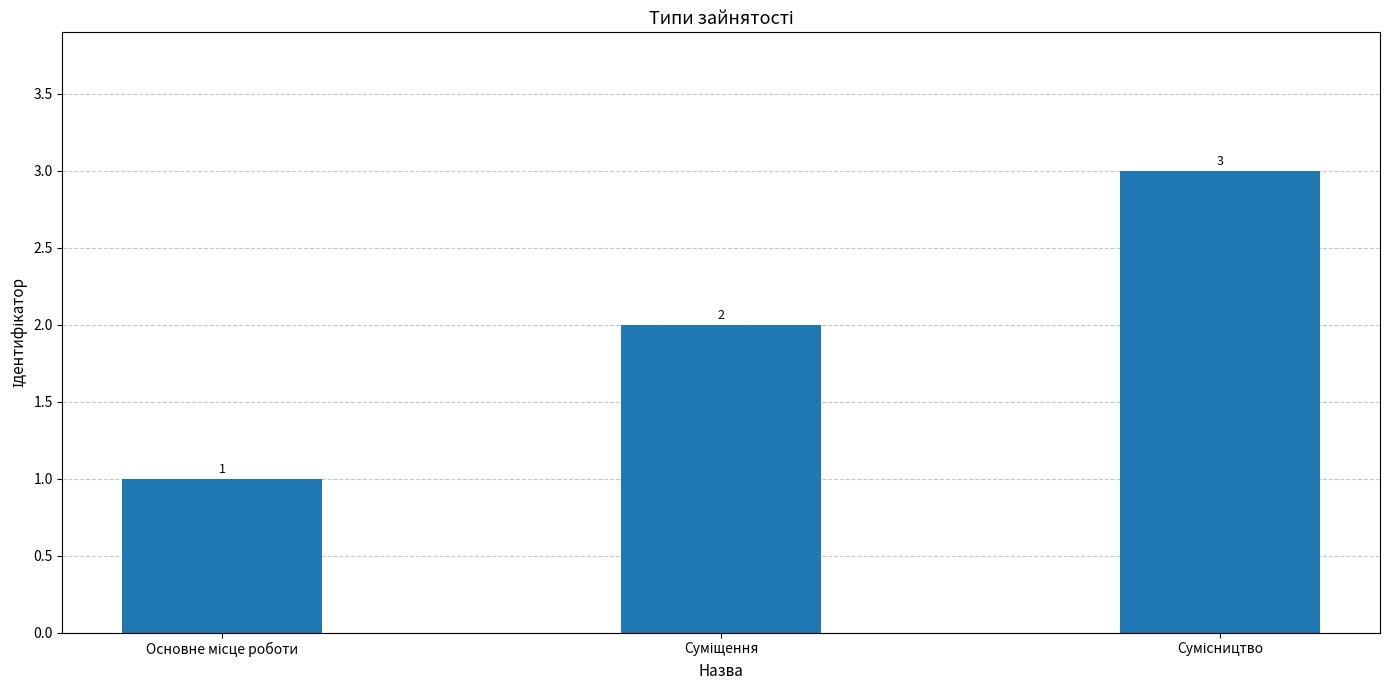

What is the difference between the maximum and minimum values?

2